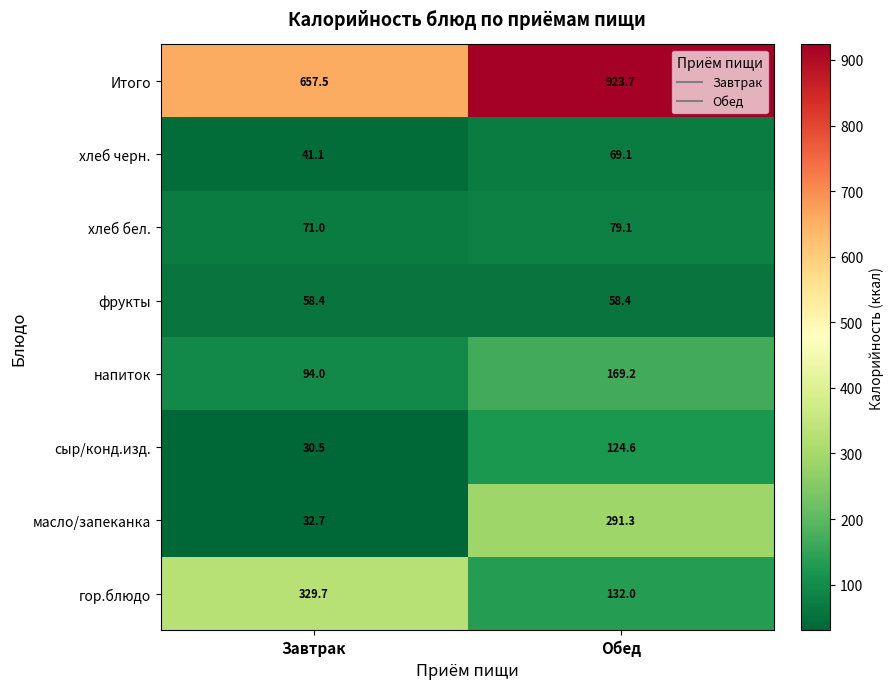

What is the average value of the Итого series?

790.6